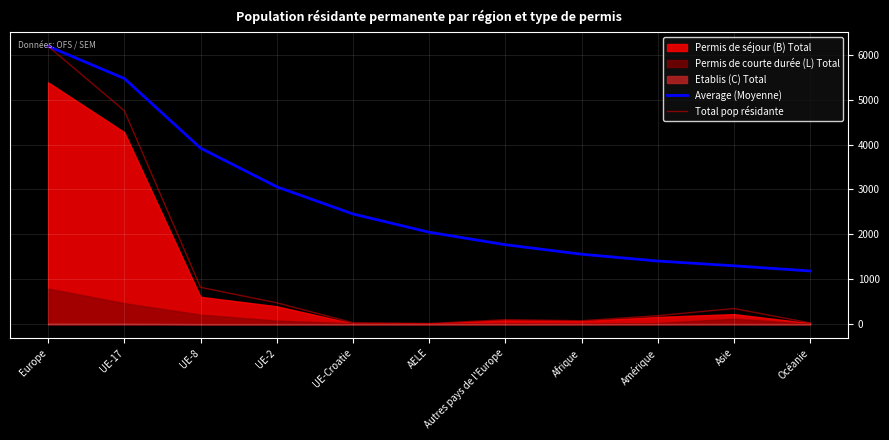

Does the chart display data point markers on the line(s)?

No